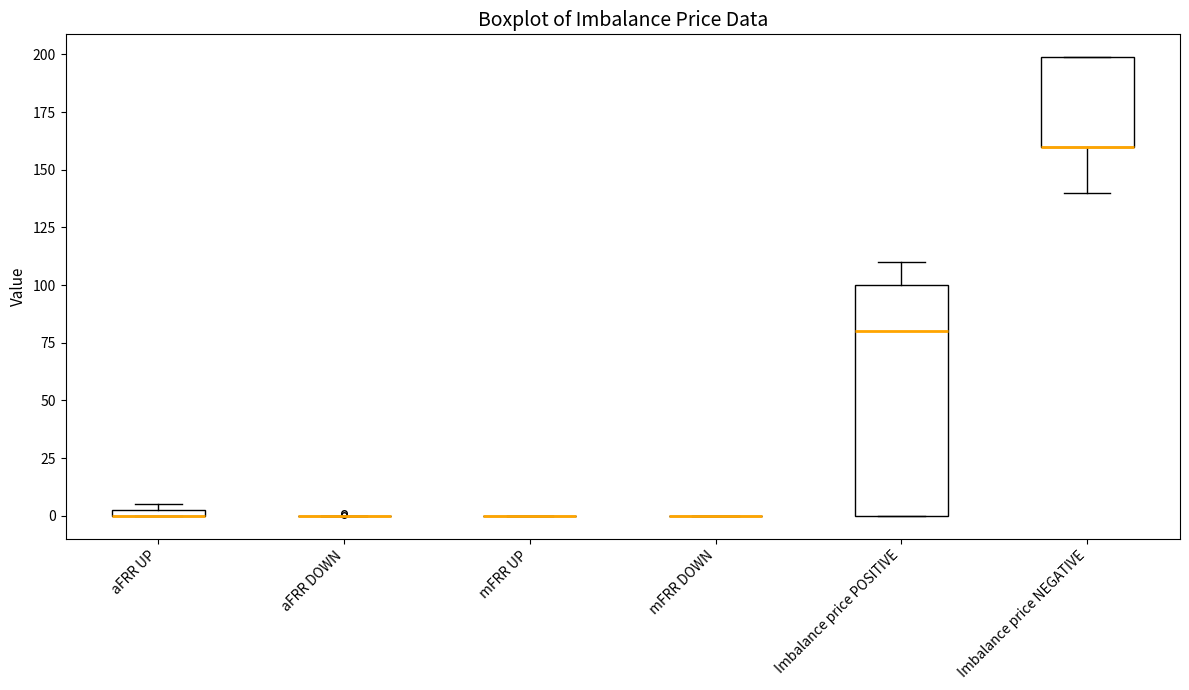

Which box is the tallest, from its lower edge to its upper edge?

Imbalance price POSITIVE